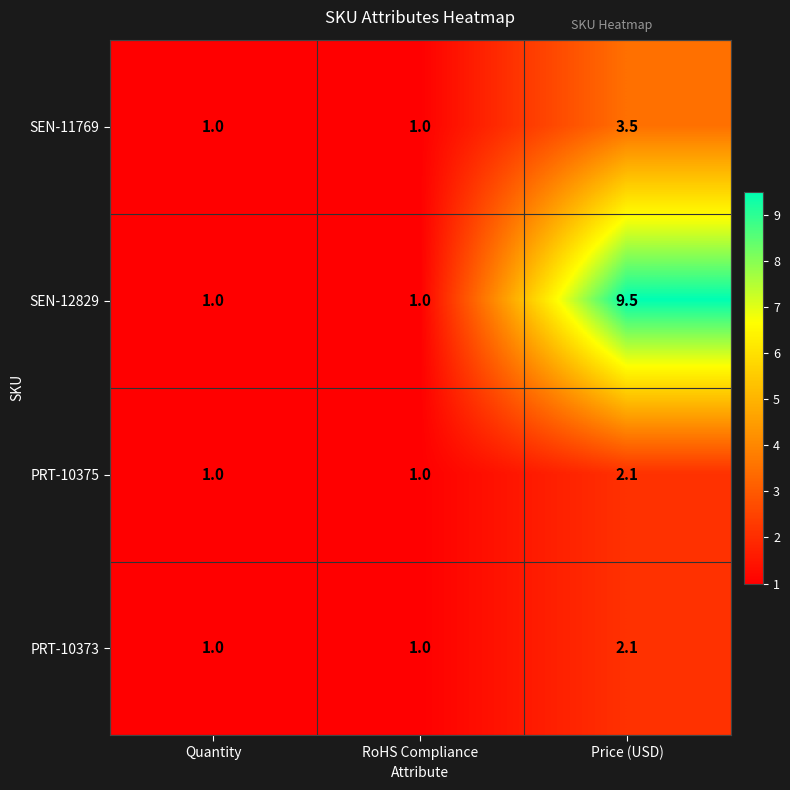

Which series changed the most between RoHS Compliance and Price (USD)?

SEN-12829